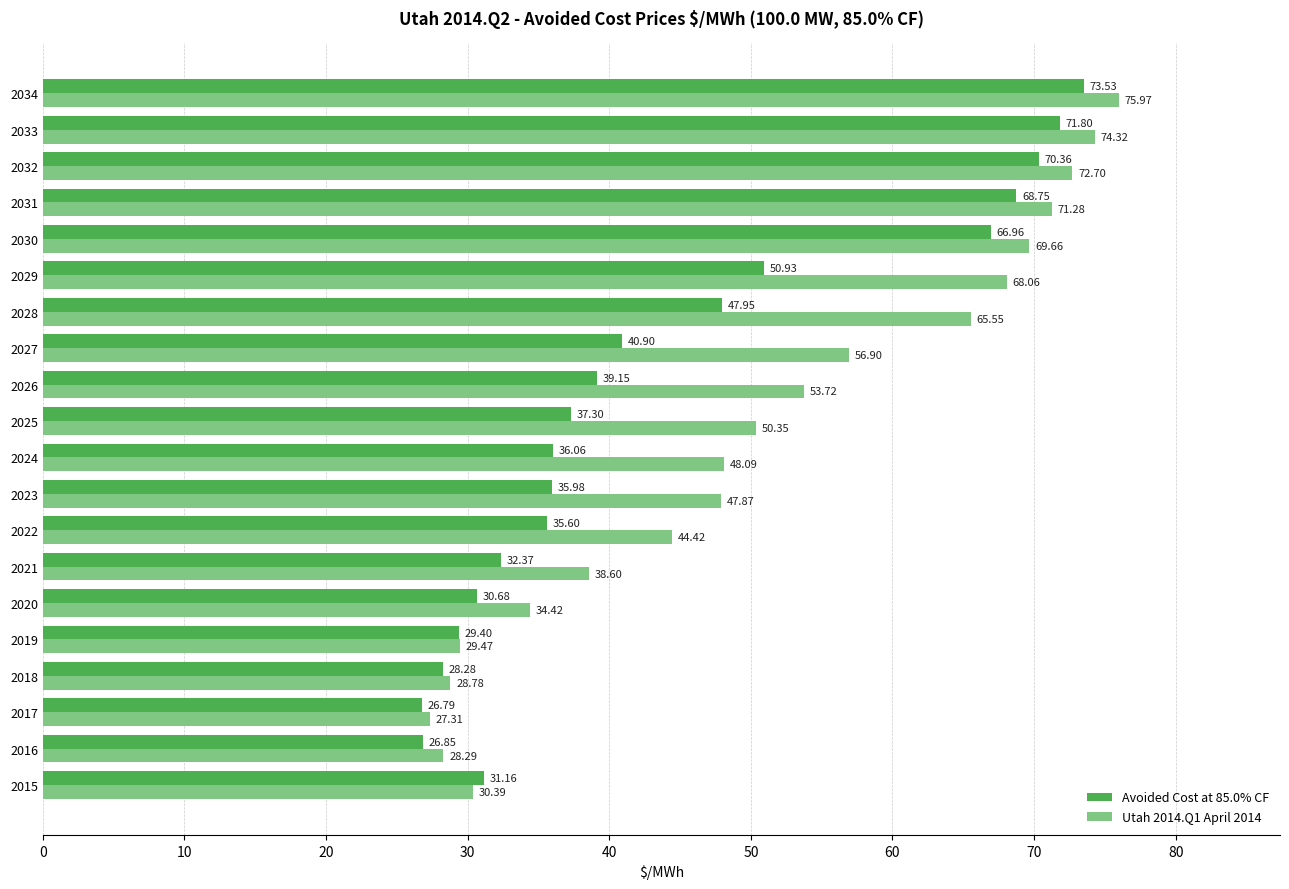

At which label does Utah 2014.Q1 April 2014 reach its peak?

2034